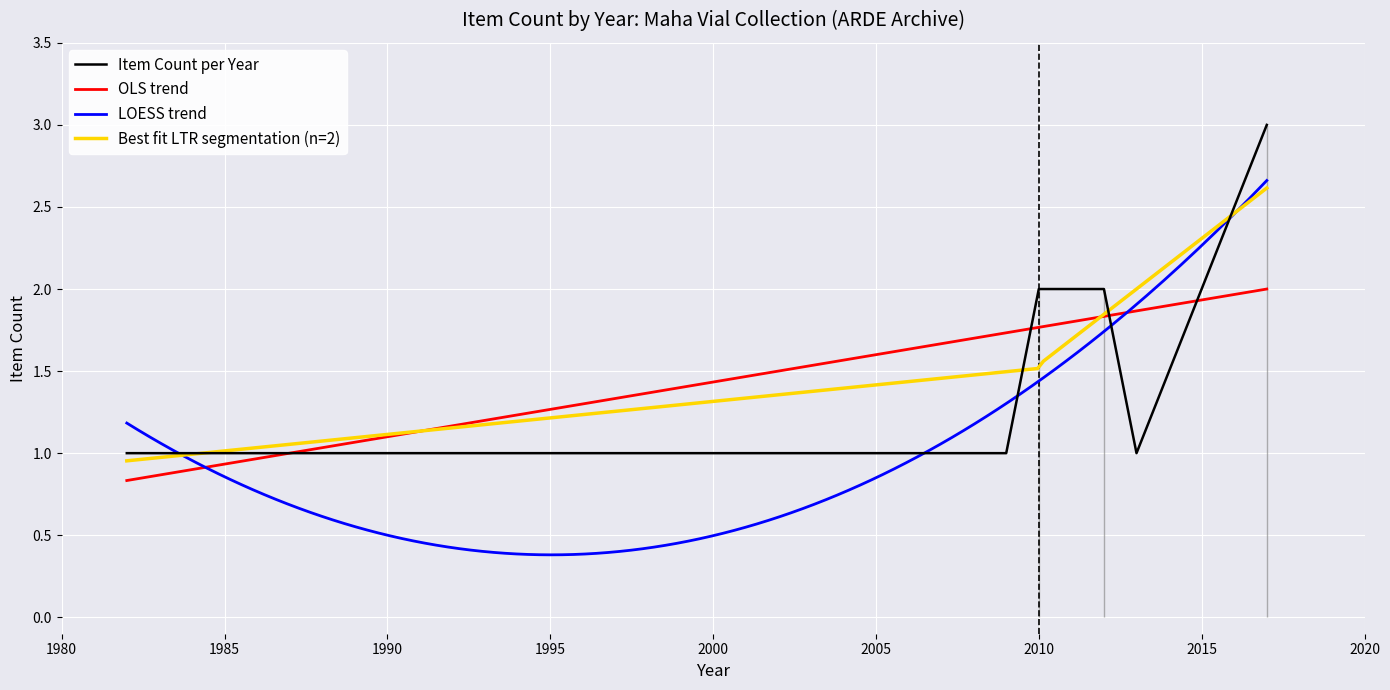

Which label corresponds to the largest value in the chart?

2017